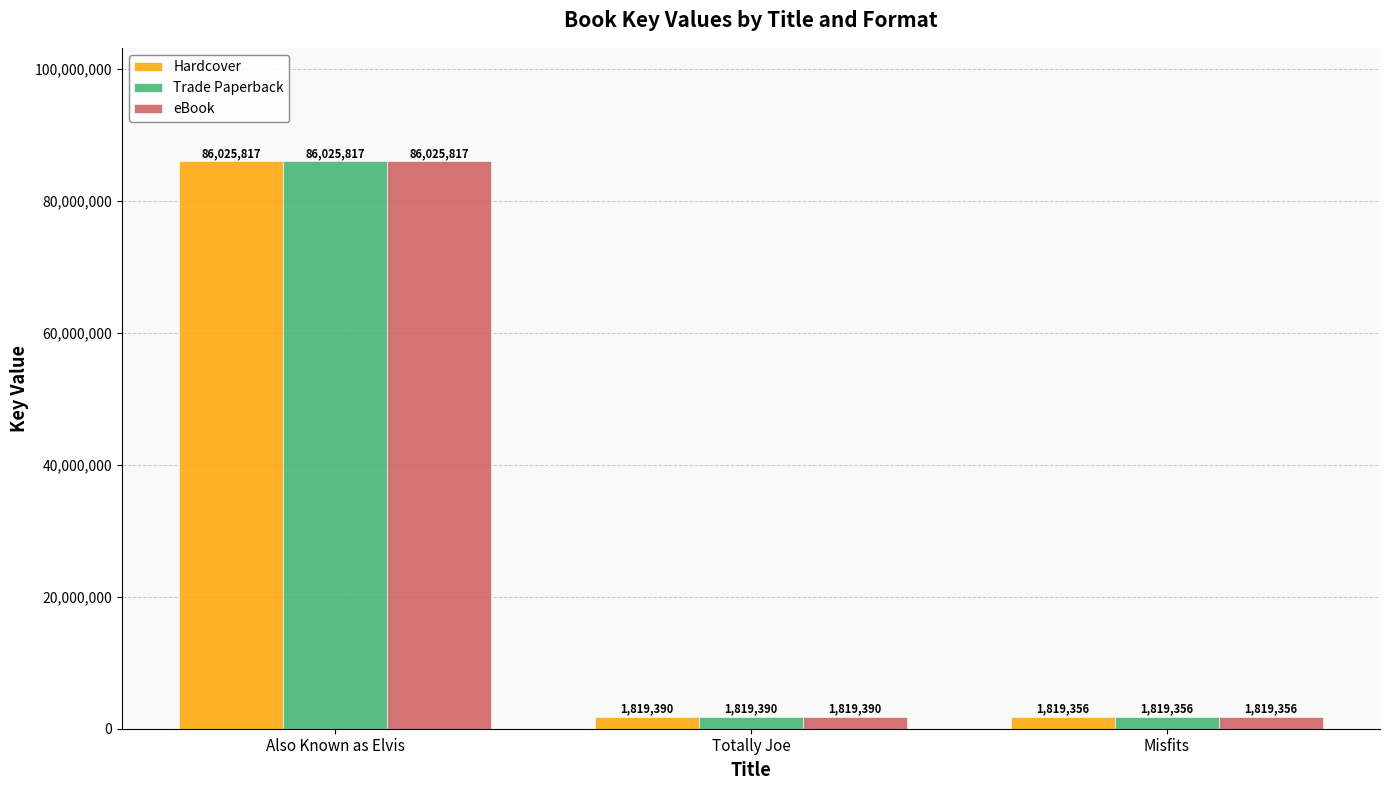

What are all the series names shown in the legend?

Hardcover, Trade Paperback, eBook